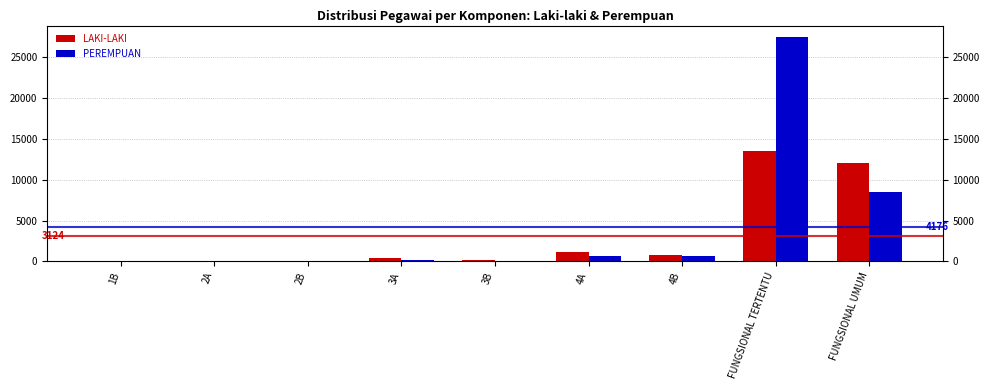

What is the sum of all LAKI-LAKI values?

28115